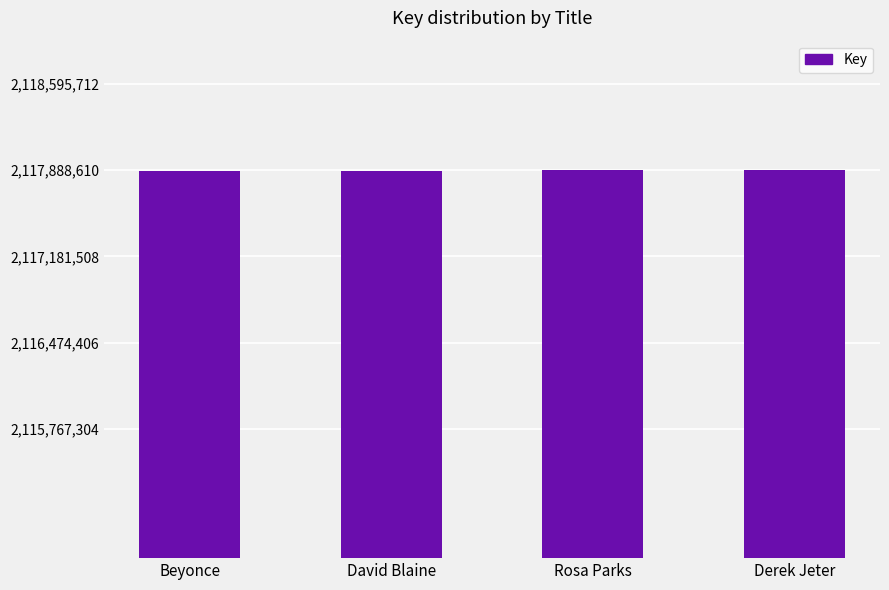

What is the label of the 3rd bar from the left?

Rosa Parks